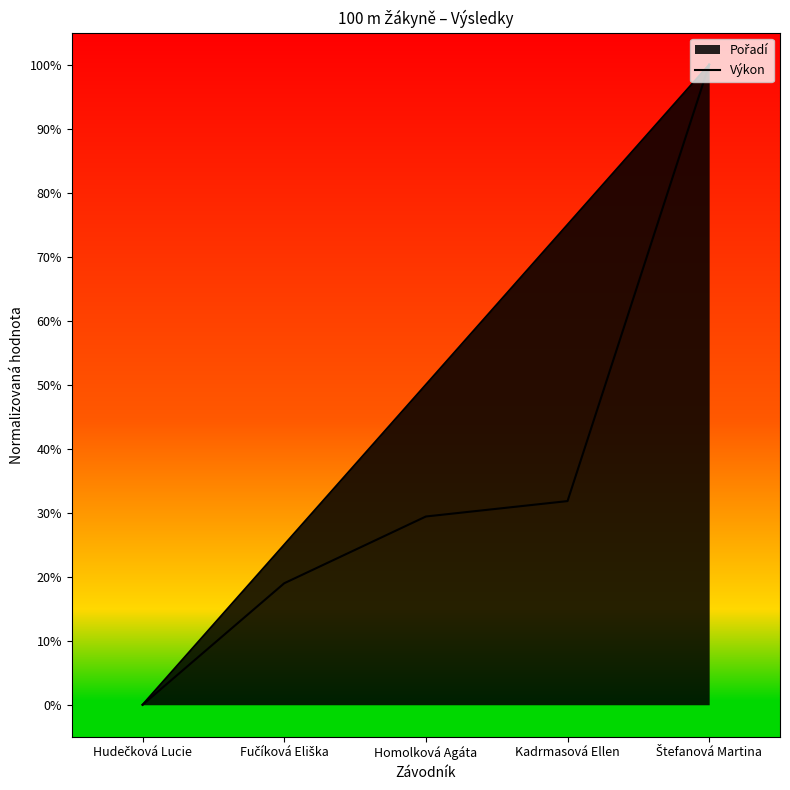

Reading left to right, what are all the values shown in this chart?

Hudečková Lucie=0.0	Fučíková Eliška=19.0	Homolková Agáta=29.4	Kadrmasová Ellen=31.8	Štefanová Martina=100.0